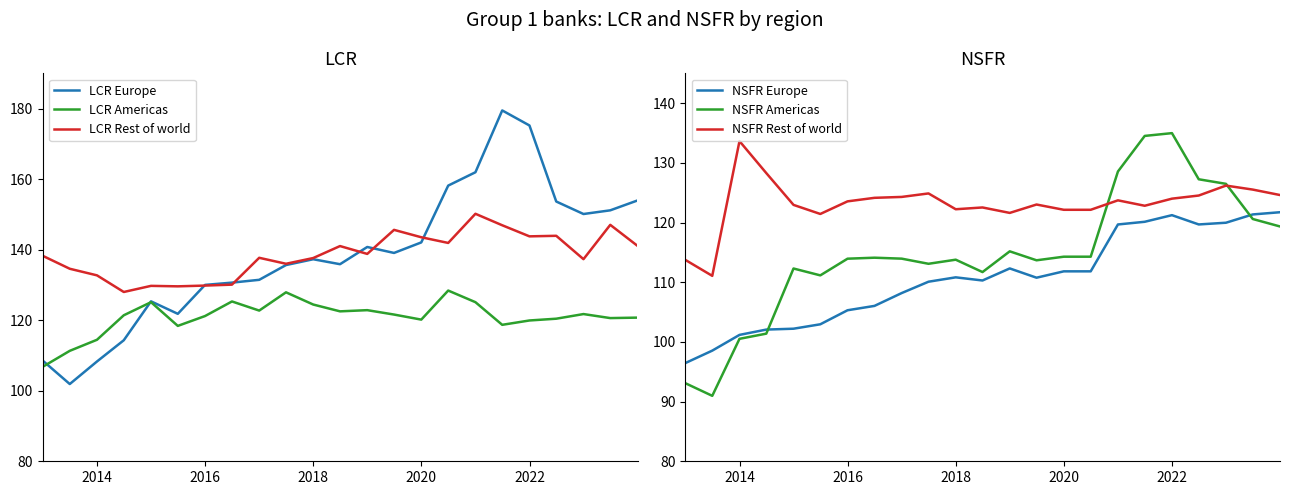

True or false: NSFR Rest of world and NSFR Europe cross at least once.

False